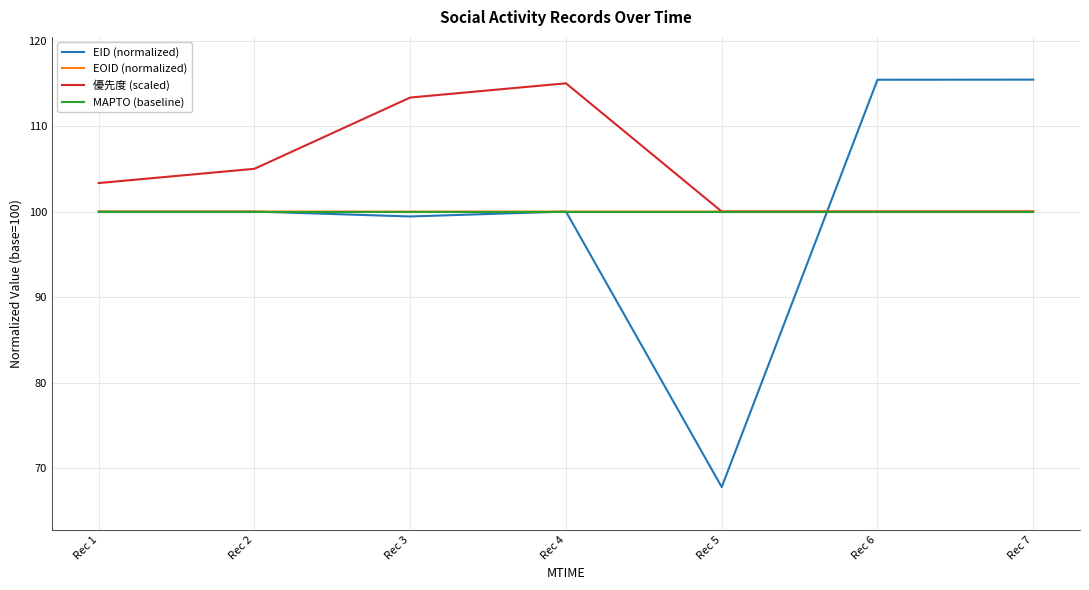

The 優先度 (scaled) series shows 77.7 at Rec 3. True or false?

False